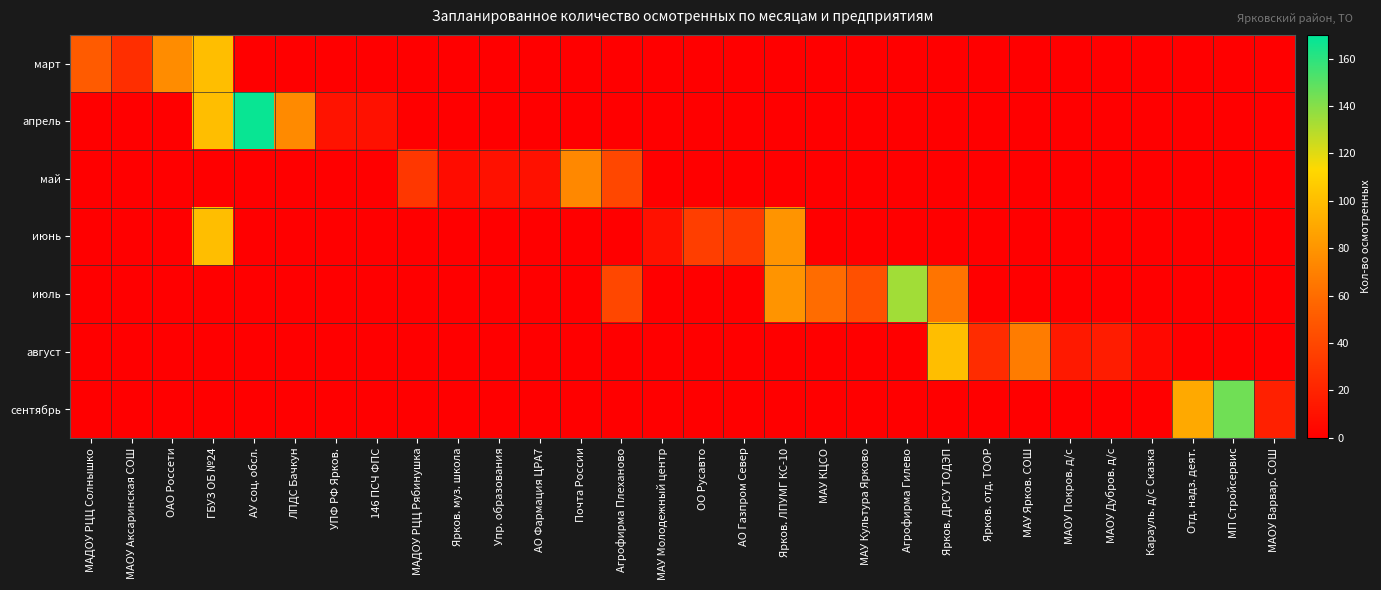

True or false: август has a value of 0 at ЛПДС Бачкун.

True